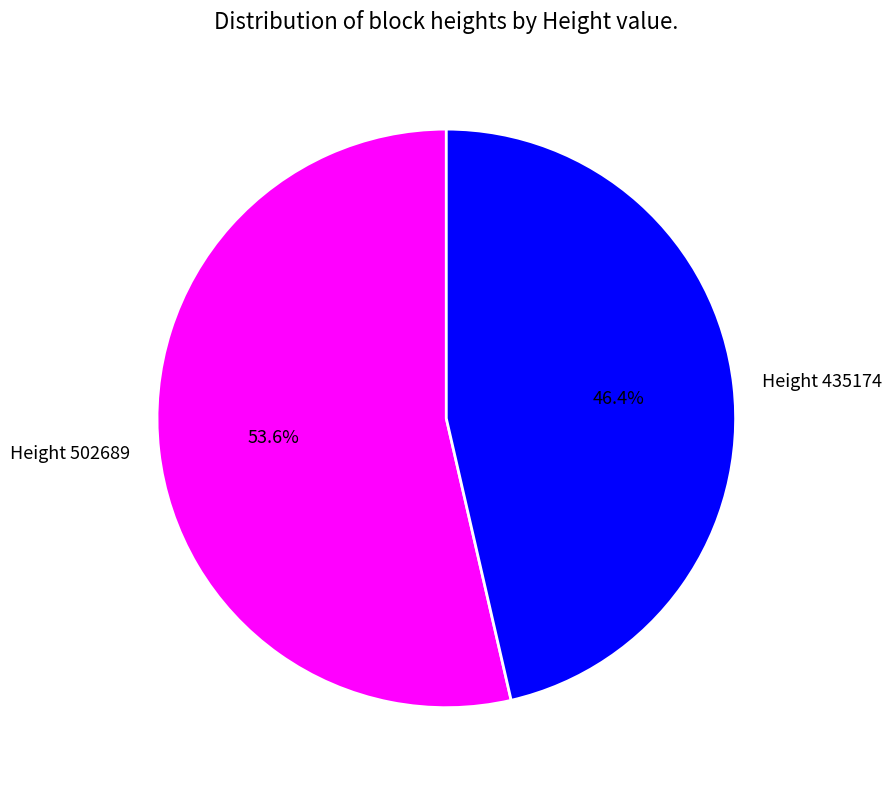

Between Height 502689 and Height 435174, which is larger?

Height 502689